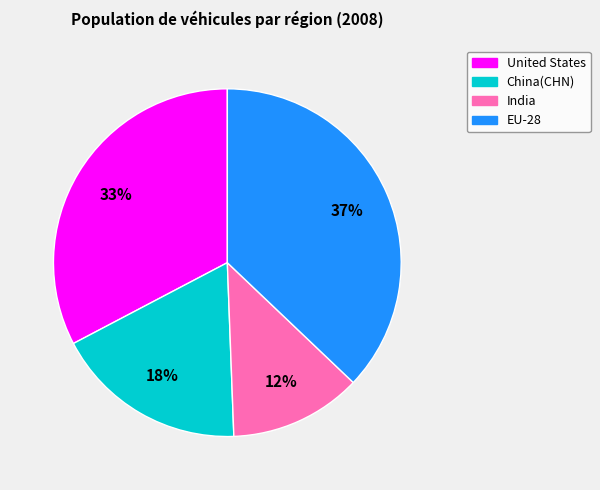

To the nearest percent, what is the difference between the largest and smallest slice percentages?

25%